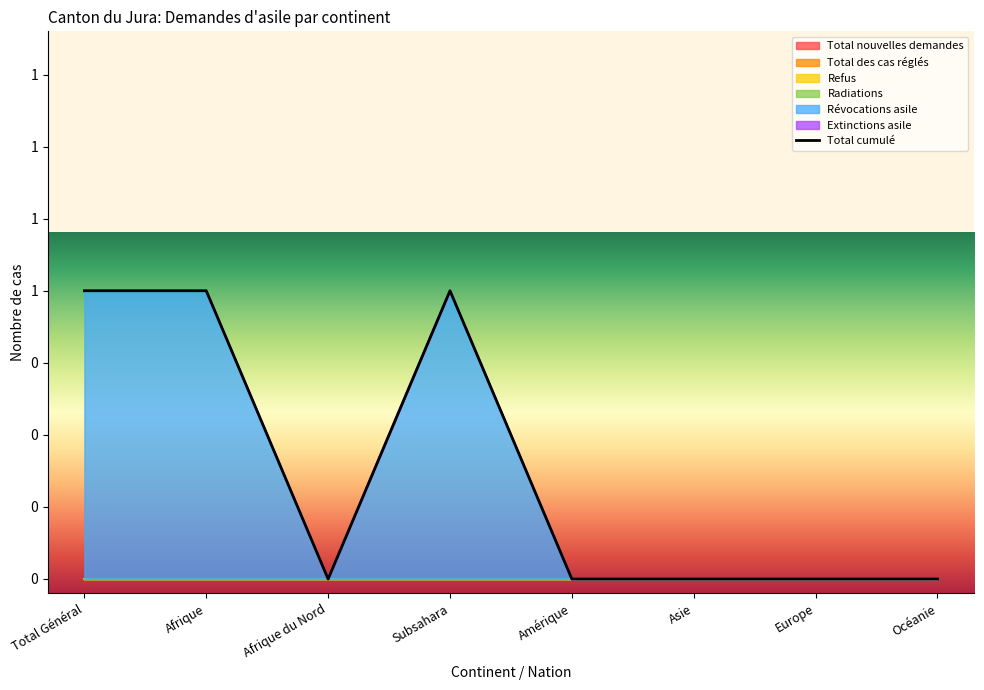

True or false: Extinctions asile and Radiations cross at least once.

False